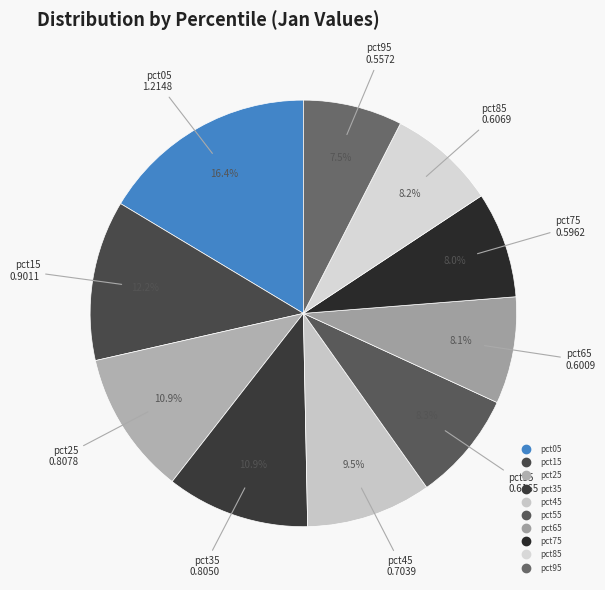

To the nearest percent, what is the combined percentage of pct45 and pct65?

18%